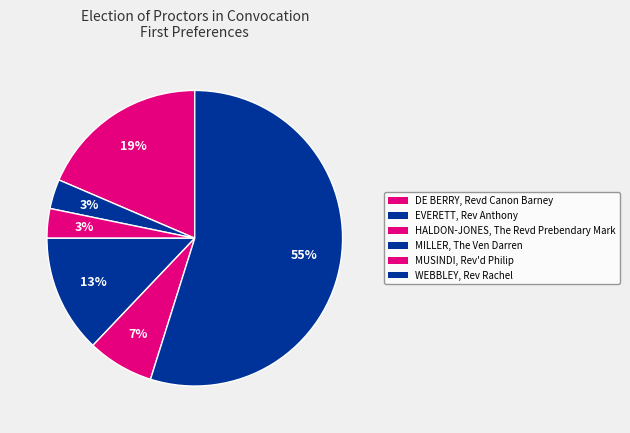

The WEBBLEY, Rev Rachel slice represents 44% of the pie. True or false?

False